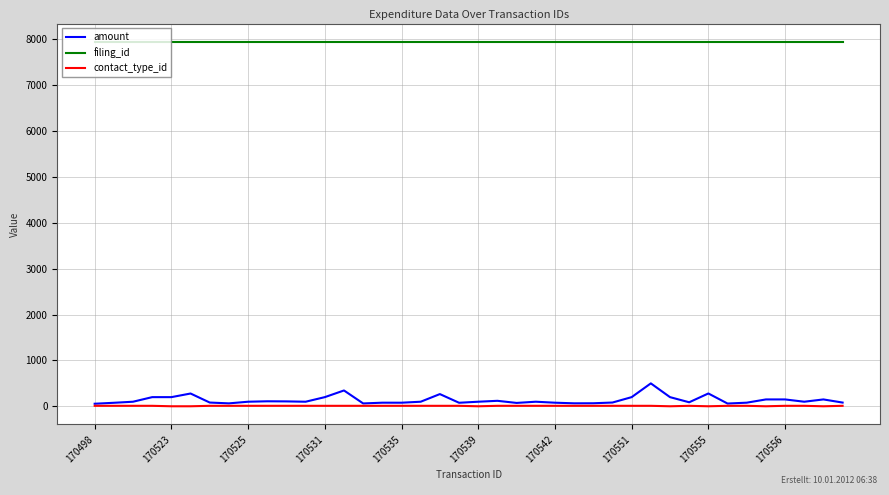

What is the lowest value of the filing_id series?

7945.0